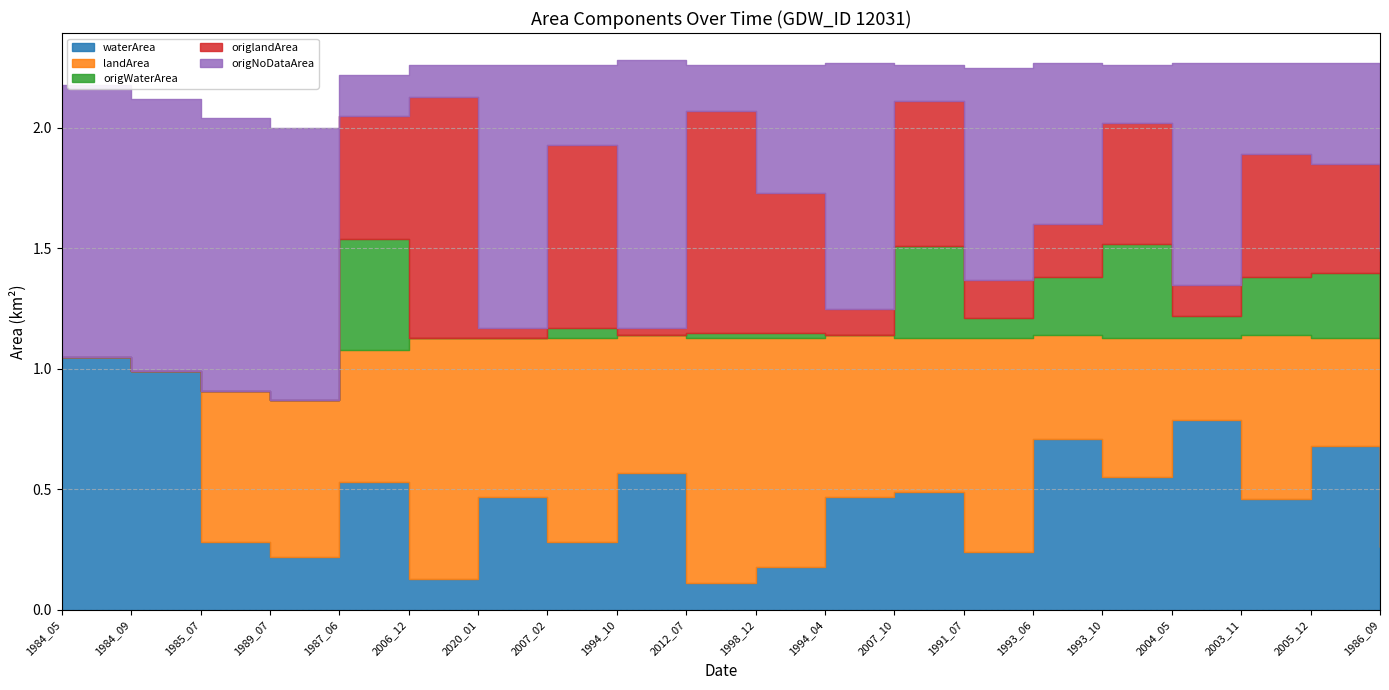

Reading left to right, extract all data points from this chart.

waterArea: 1.1	1.0	0.3	0.2	0.5	0.1	0.5	0.3	0.6	0.1	0.2	0.5	0.5	0.2	0.7	0.6	0.8	0.5	0.7	0.3
landArea: 0.0	0.0	0.6	0.7	0.6	1.0	0.7	0.8	0.6	1.0	0.9	0.7	0.6	0.9	0.4	0.6	0.3	0.7	0.5	0.9
origWaterArea: 0.0	0.0	0.0	0.0	0.5	0.0	0.0	0.0	0.0	0.0	0.0	0.0	0.4	0.1	0.2	0.4	0.1	0.2	0.3	0.0
origlandArea: 0.0	0.0	0.0	0.0	0.5	1.0	0.0	0.8	0.0	0.9	0.6	0.1	0.6	0.2	0.2	0.5	0.1	0.5	0.5	0.4
origNoDataArea: 1.1	1.1	1.1	1.1	0.2	0.1	1.1	0.3	1.1	0.2	0.5	1.0	0.1	0.9	0.7	0.2	0.9	0.4	0.4	0.8